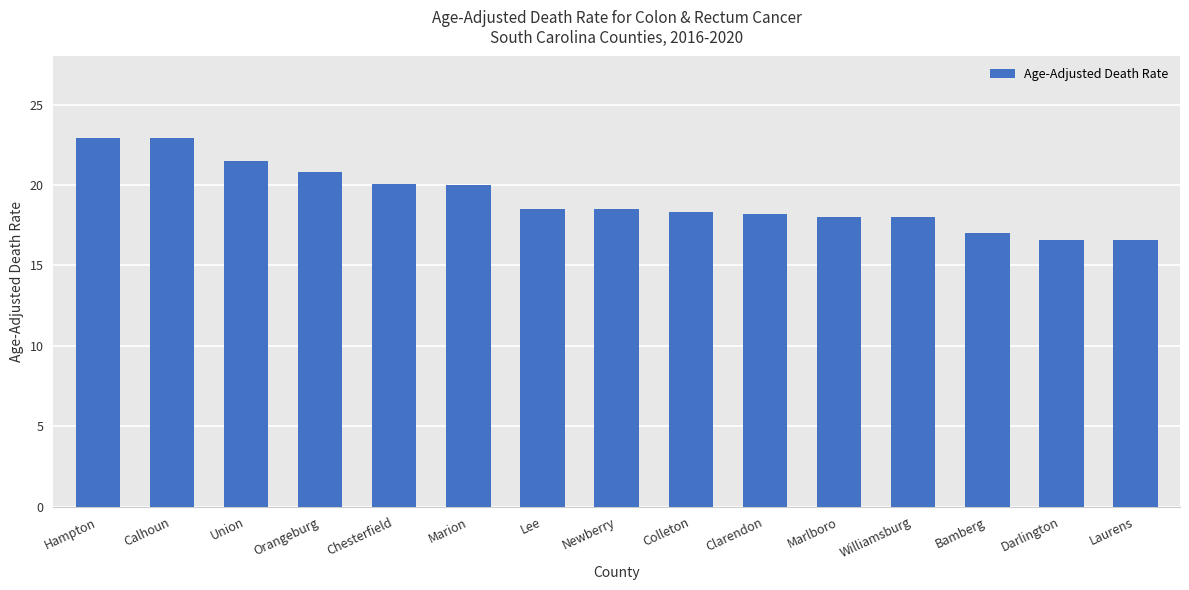

The chart shows a value of 16.6 at Darlington. True or false?

True